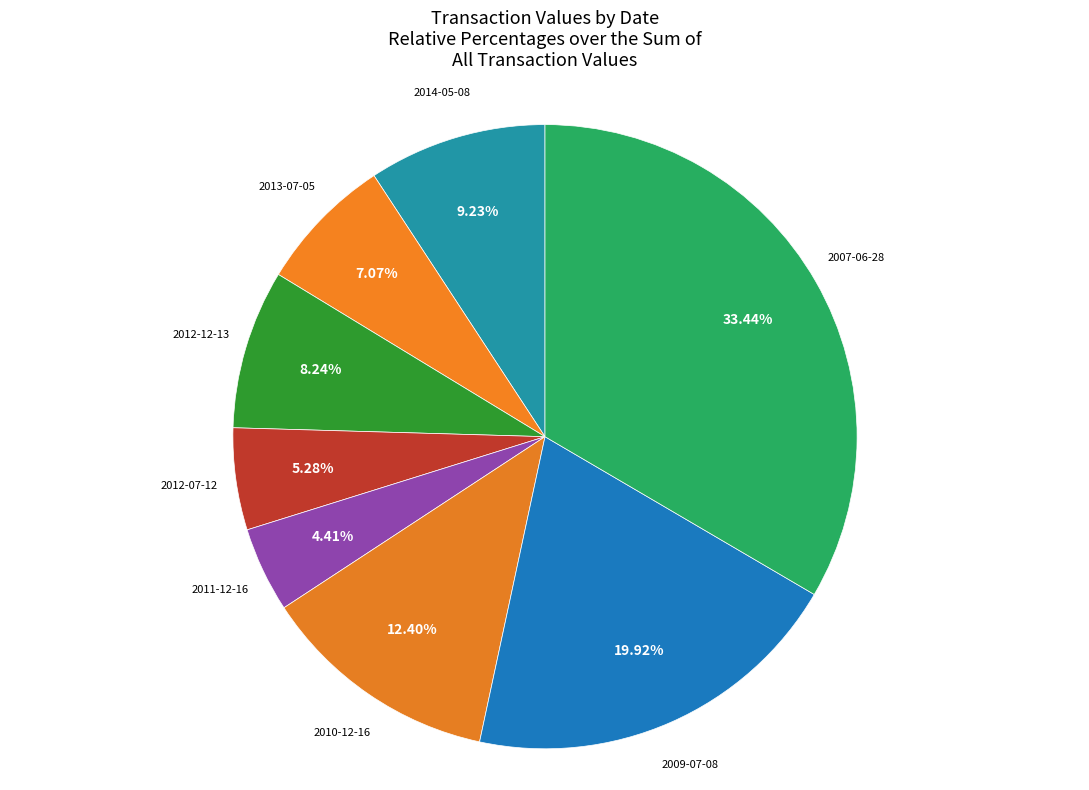

How many segments does this pie chart have?

8